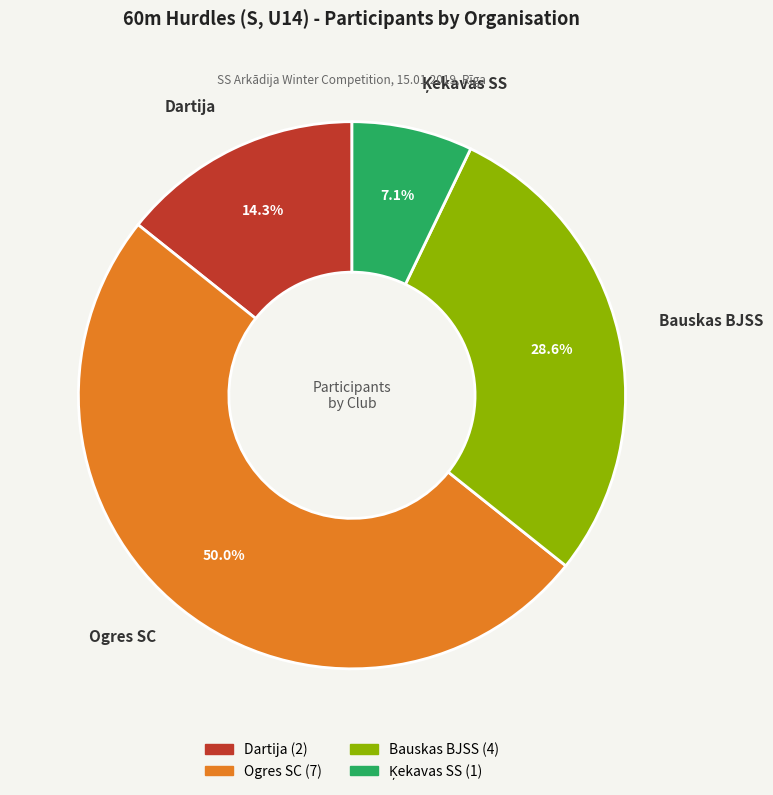

Which has a higher value, Ogres SC or Dartija?

Ogres SC